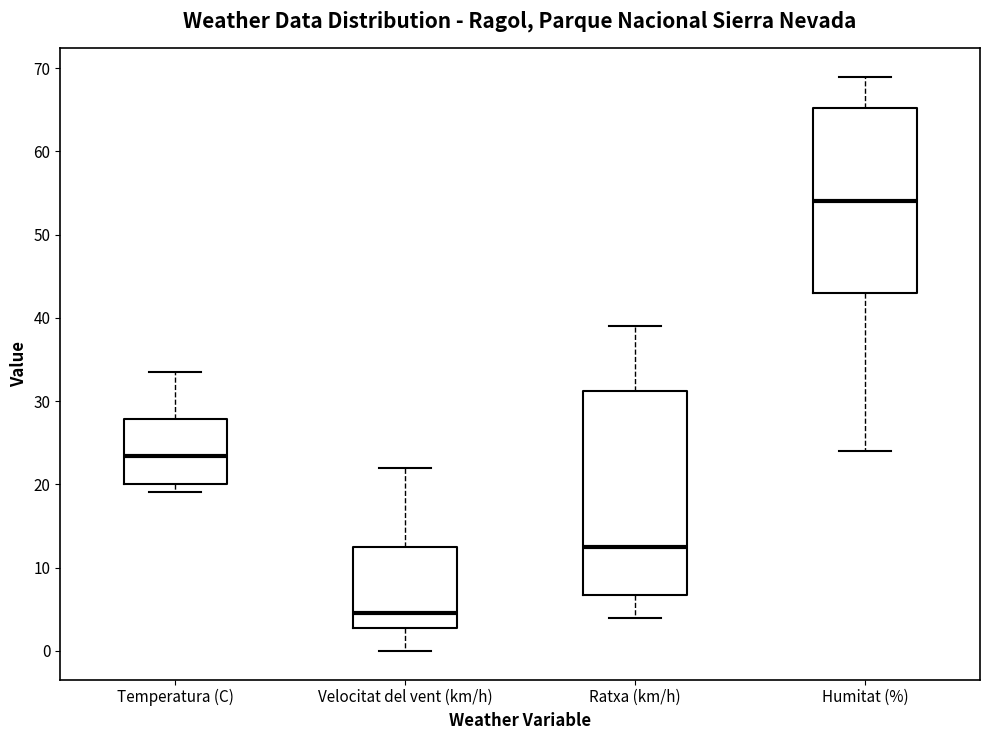

Reading left to right, transcribe this box plot: for each box, give where its median line is, the range the box spans, and where its two whiskers end, as read against the y-axis. The values are not printed on the chart, so give them approximately, as read against the axis.

Temperatura (C): median 23, box 20 to 28, whiskers 19 to 34
Velocitat del vent (km/h): median 5, box 3 to 13, whiskers 0 to 22
Ratxa (km/h): median 13, box 7 to 31, whiskers 4 to 39
Humitat (%): median 54, box 43 to 65, whiskers 24 to 69